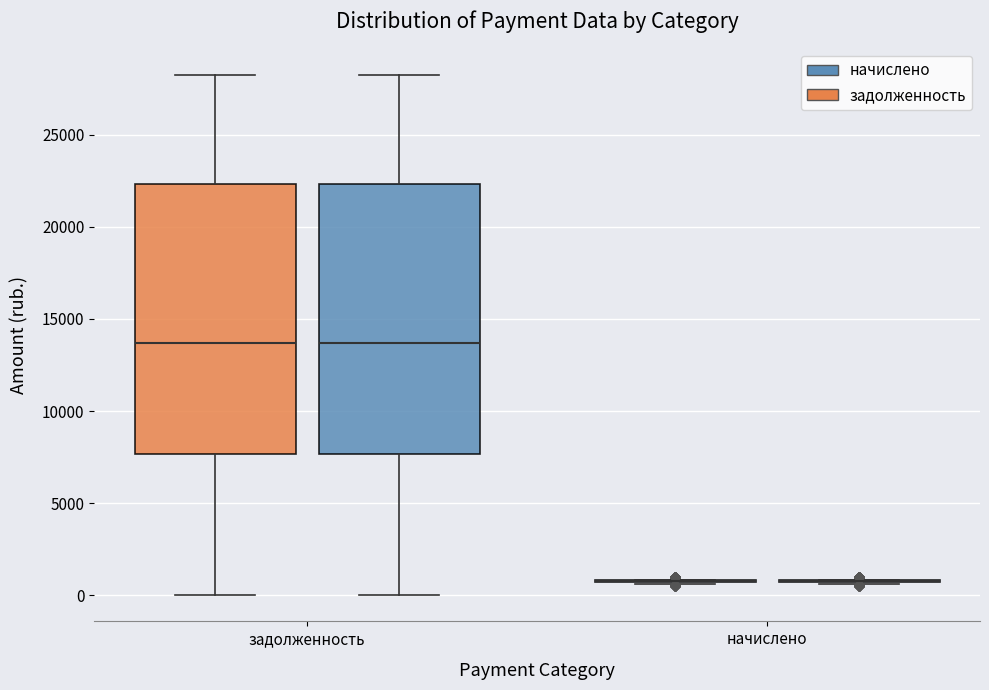

Reading left to right, read every box against the y-axis: the position of its median line, the range the box covers, and the ends of its whiskers. The values are not printed on the chart, so give them approximately, as read against the axis.

задолженность (задолженность): median 13500, box 7500 to 22500, whiskers 0 to 28500
задолженность (начислено): median 13500, box 7500 to 22500, whiskers 0 to 28500
начислено (задолженность): box collapsed to a line at 1000, whiskers 500 to 1000
начислено (начислено): box collapsed to a line at 1000, whiskers 500 to 1000